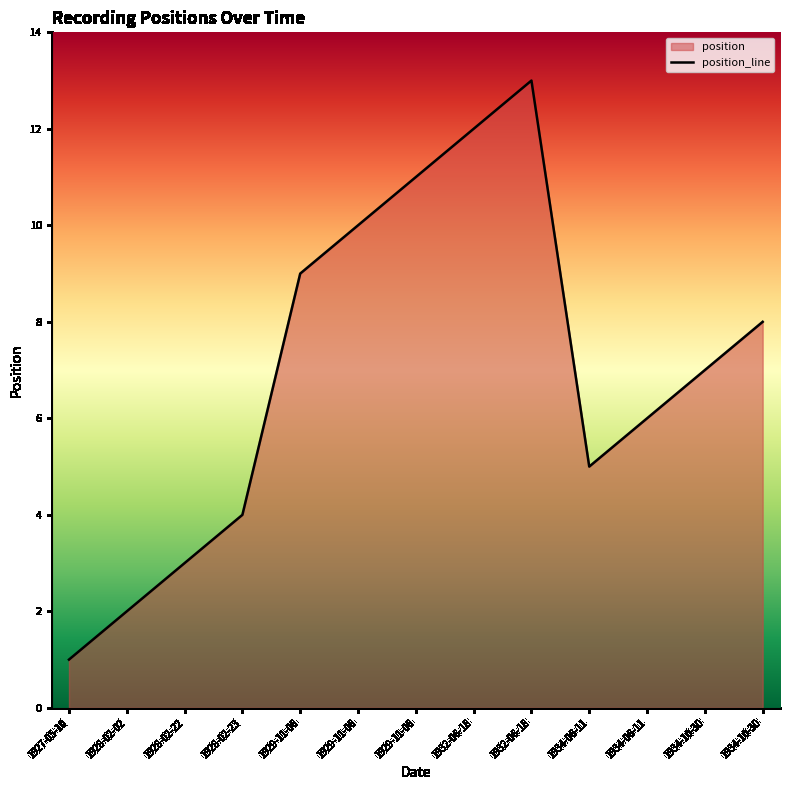

Rank the categories by value from highest to lowest.

1932-06-18, 1932-06-18, 1929-11-06, 1929-11-06, 1929-11-06, 1934-10-30, 1934-10-30, 1934-06-11, 1934-06-11, 1928-02-23, 1928-02-22, 1928-02-02, 1927-05-10